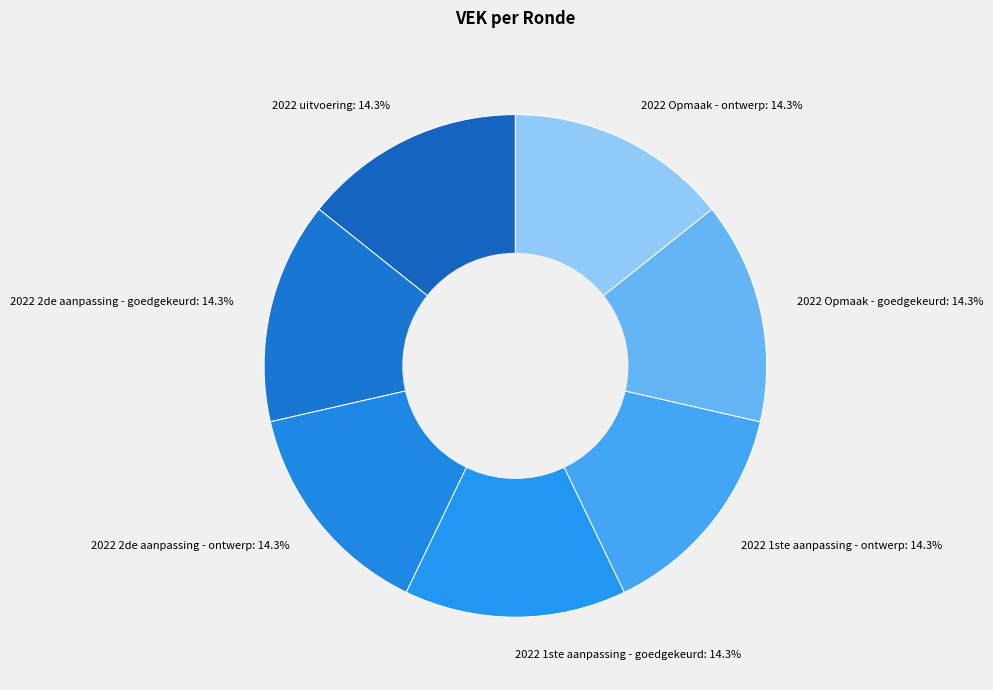

What is the total percentage of 2022 Opmaak - goedgekeurd: 14.3% and 2022 1ste aanpassing - ontwerp: 14.3%?

28.6%